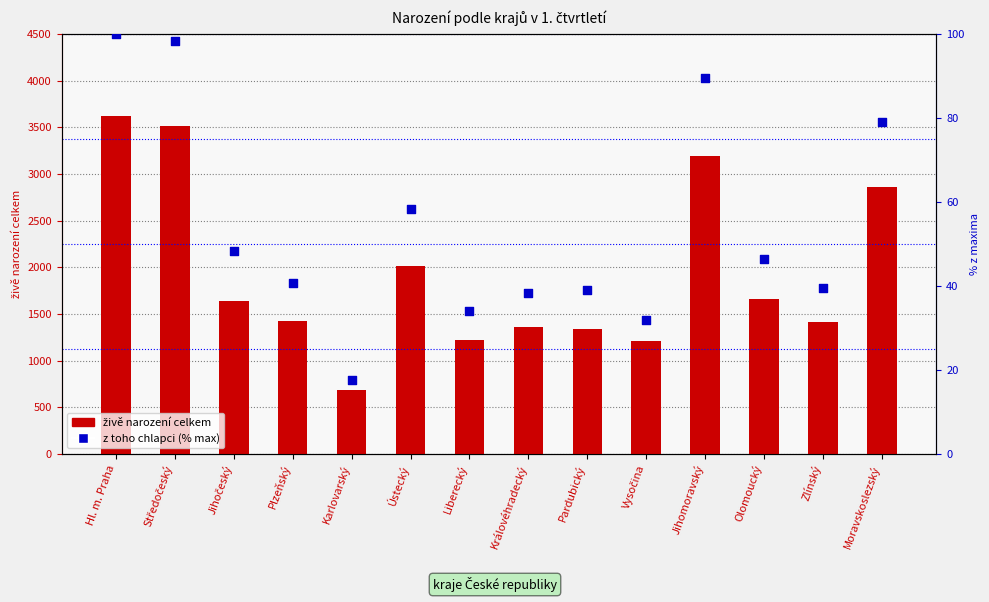

Which series has the largest Y range (max minus min)?

živě narození celkem